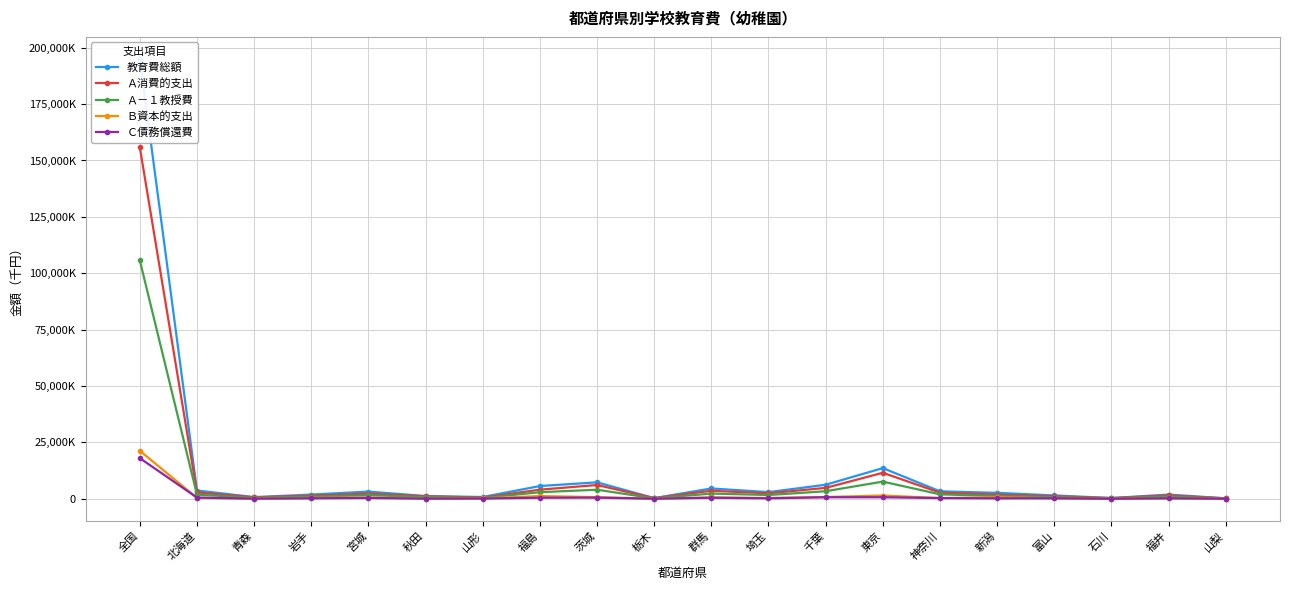

Which category has the highest value in the Ａ消費的支出 series?

全国